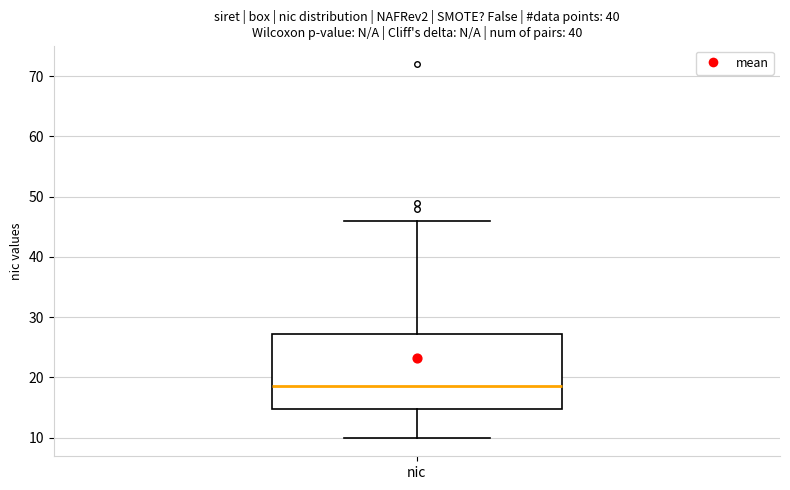

Where does the upper whisker of the box for nic end on the y-axis? The values are not printed on the chart, so give them approximately, as read against the axis.

46